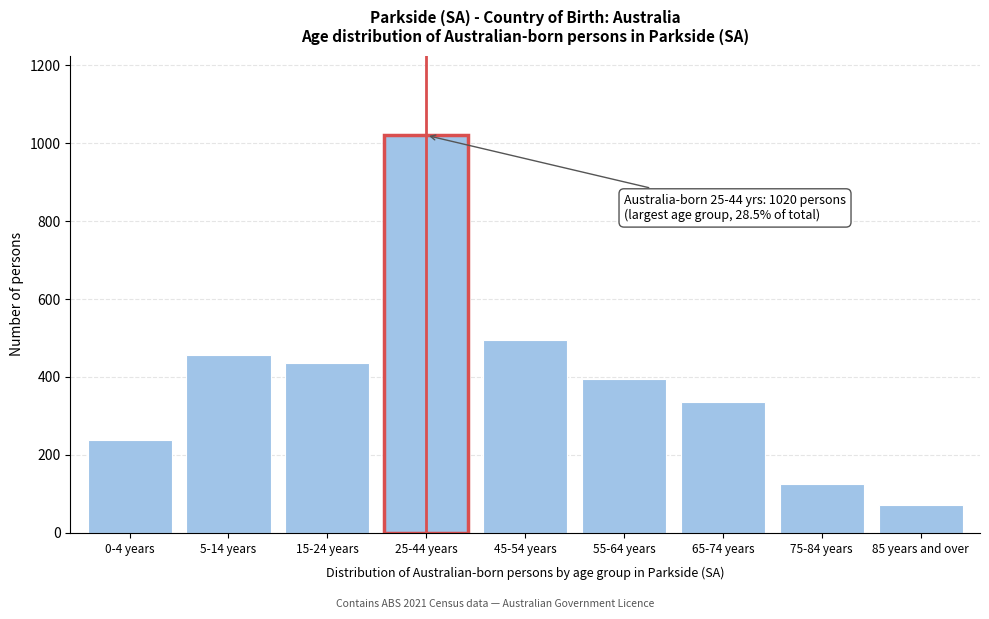

Reading right to left, what are all the values shown in this chart?

71	126	335	396	495	1020	436	457	239